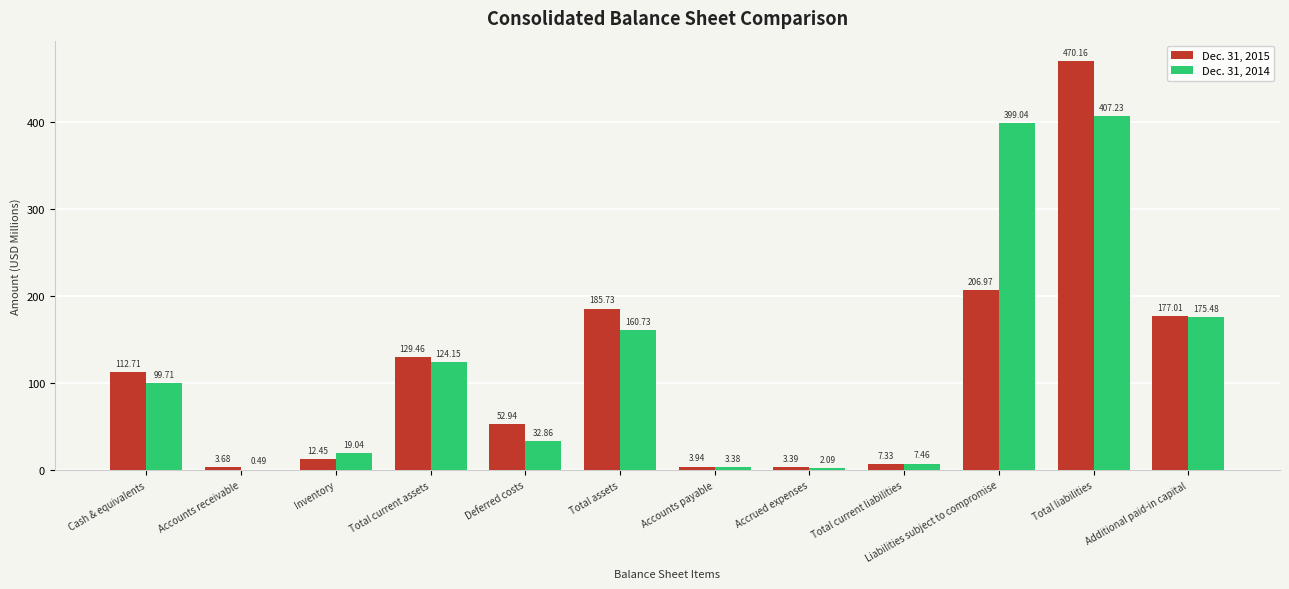

What is the total value across all series at Inventory?

31.5